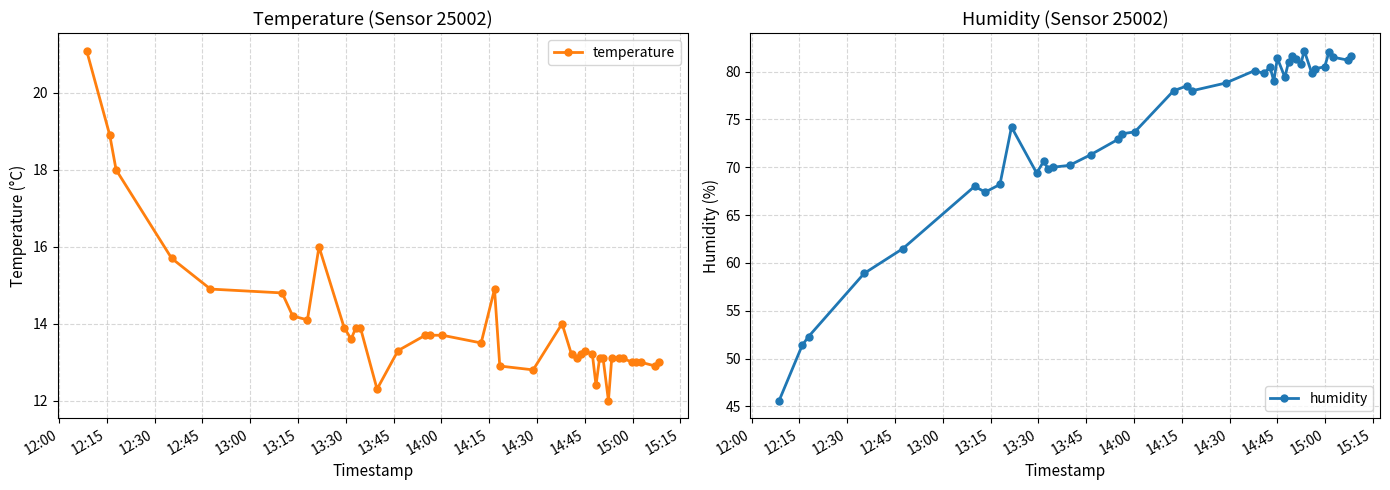

What is the maximum value for temperature?

21.1